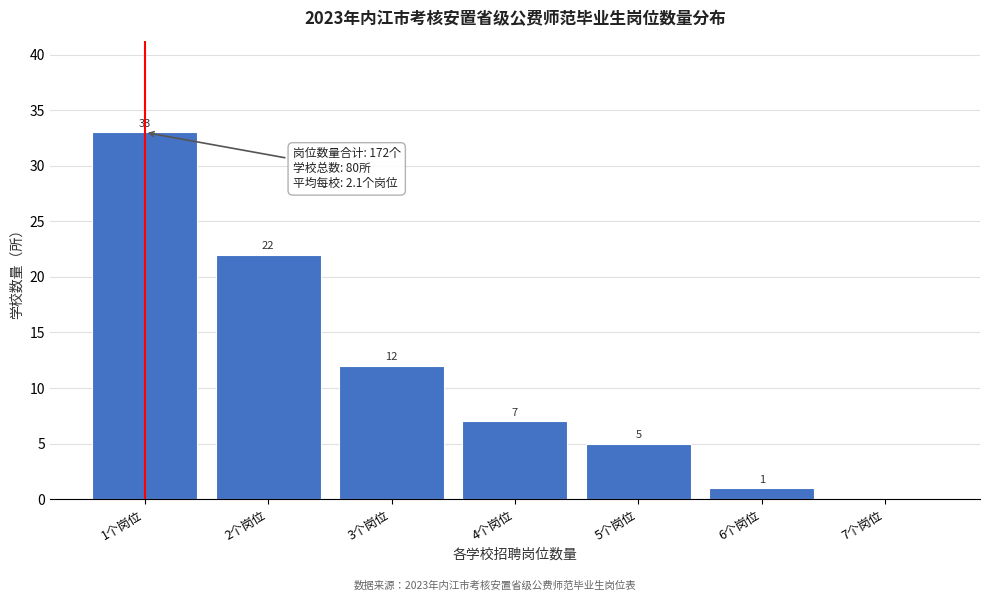

Reading left to right, list all the values displayed in this chart.

1个岗位=33	2个岗位=22	3个岗位=12	4个岗位=7	5个岗位=5	6个岗位=1	7个岗位=0